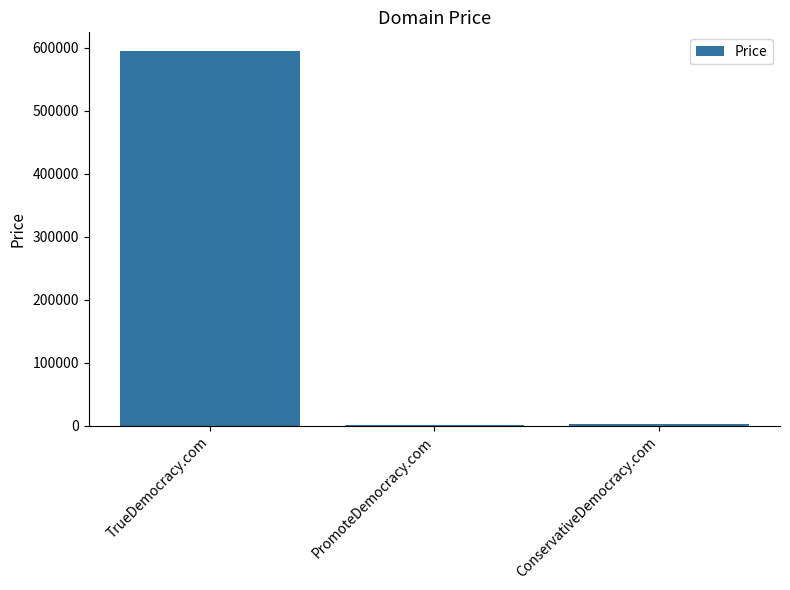

Between ConservativeDemocracy.com and TrueDemocracy.com, which is larger?

TrueDemocracy.com